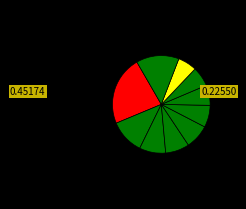

How many segments does this pie chart have?

10